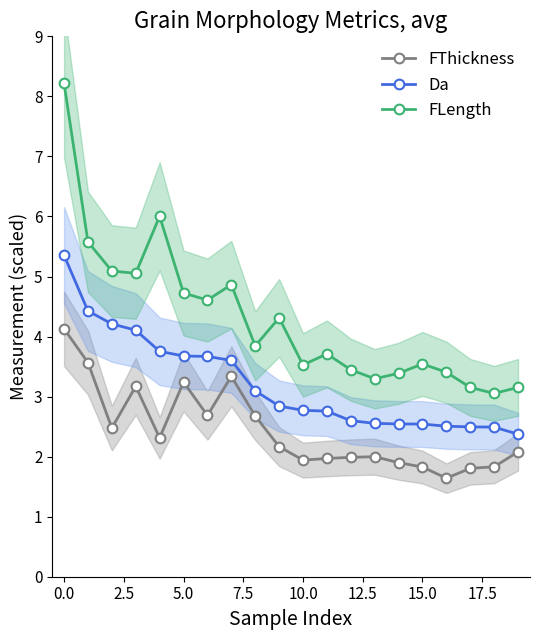

Which series changed the most between 10 and 14?

Da